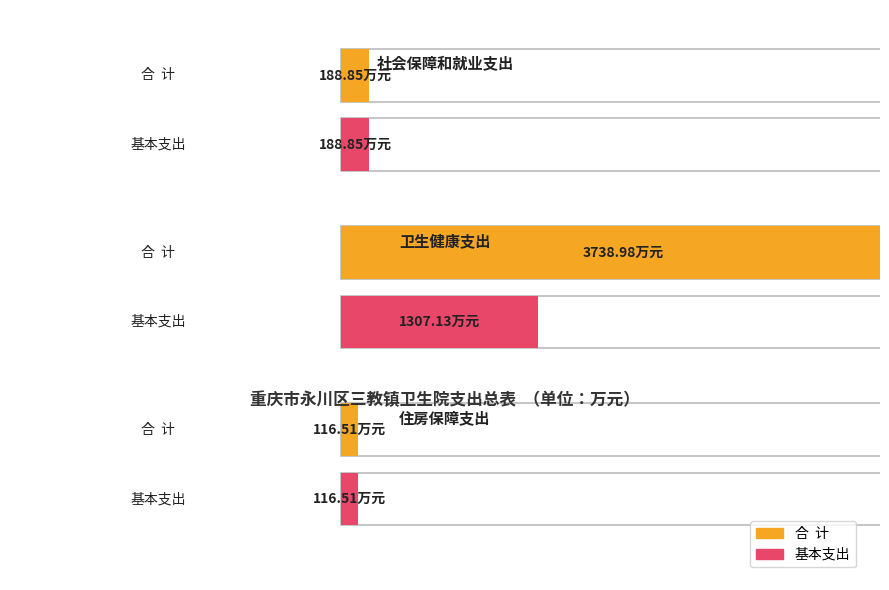

Does the chart contain stacked bars?

No